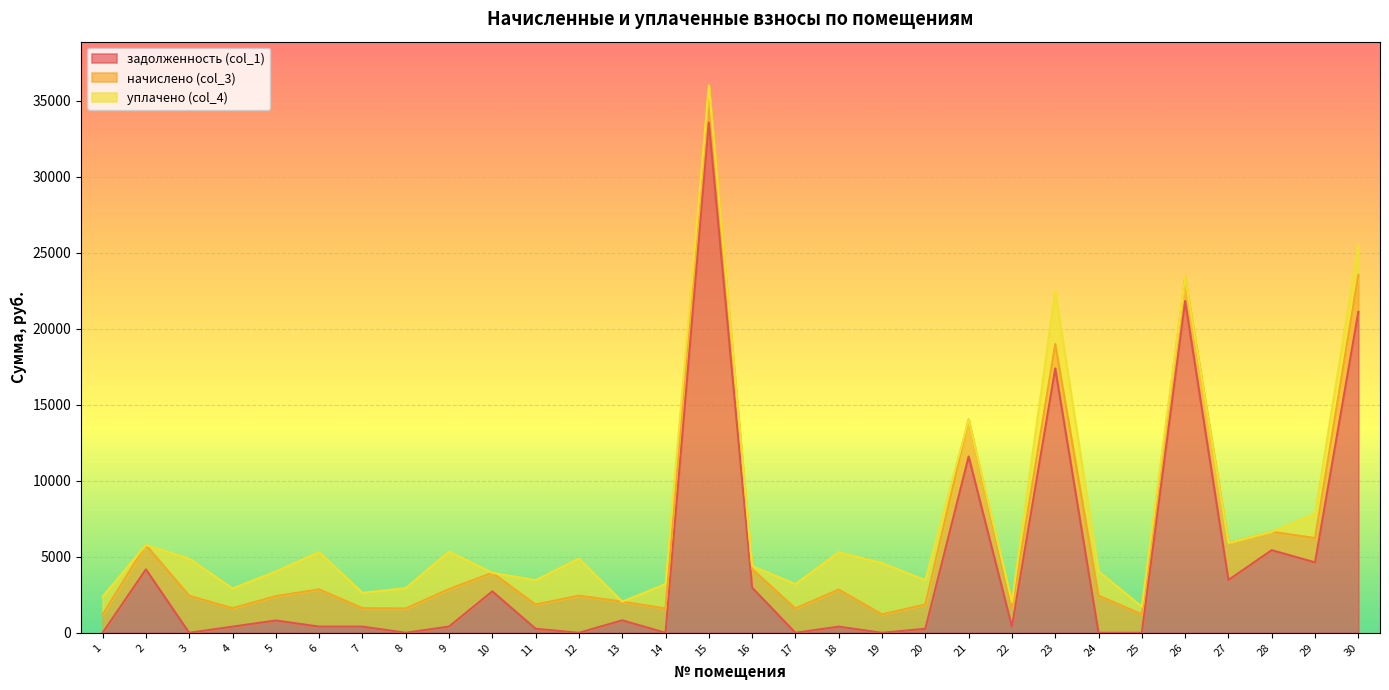

Reading right to left, list all the values displayed in this chart.

задолженность (col_1): 30=21122.4	29=4632.0	28=5437.1	27=3475.2	26=21830.5	25=0.0	24=0.0	23=17395.1	22=404.6	21=11599.8	20=266.2	19=0.0	18=406.6	17=0.0	16=2970.8	15=33563.1	14=0.0	13=821.7	12=0.0	11=266.2	10=2728.5	9=410.7	8=2.4	7=407.3	6=408.3	5=811.8	4=404.8	3=0.0	2=4174.3	1=0.0
начислено (col_3): 30=2432.5	29=1597.1	28=1214.5	27=2439.5	26=1593.5	25=1221.5	24=2443.0	23=1604.1	22=1214.5	21=2435.9	20=1597.1	19=1211.0	18=2439.5	17=1604.1	16=1221.5	15=2450.0	14=1604.1	13=1228.5	12=2446.5	11=1597.1	10=1221.5	9=2464.0	8=1600.6	7=1214.5	6=2450.0	5=1600.6	4=1214.5	3=2439.5	2=1604.1	1=1204.0
уплачено (col_4): 30=2000.0	29=1597.1	28=0.0	27=0.0	26=0.0	25=500.0	24=1600.0	23=3500.0	22=405.0	21=0.0	20=1597.1	19=3375.5	18=2454.4	17=1604.1	16=203.6	15=0.0	14=1604.1	13=0.0	12=2434.1	11=1597.1	10=0.0	9=2464.0	8=1335.0	7=1014.1	6=2450.0	5=1620.0	4=1301.7	3=2439.5	2=0.0	1=1173.0